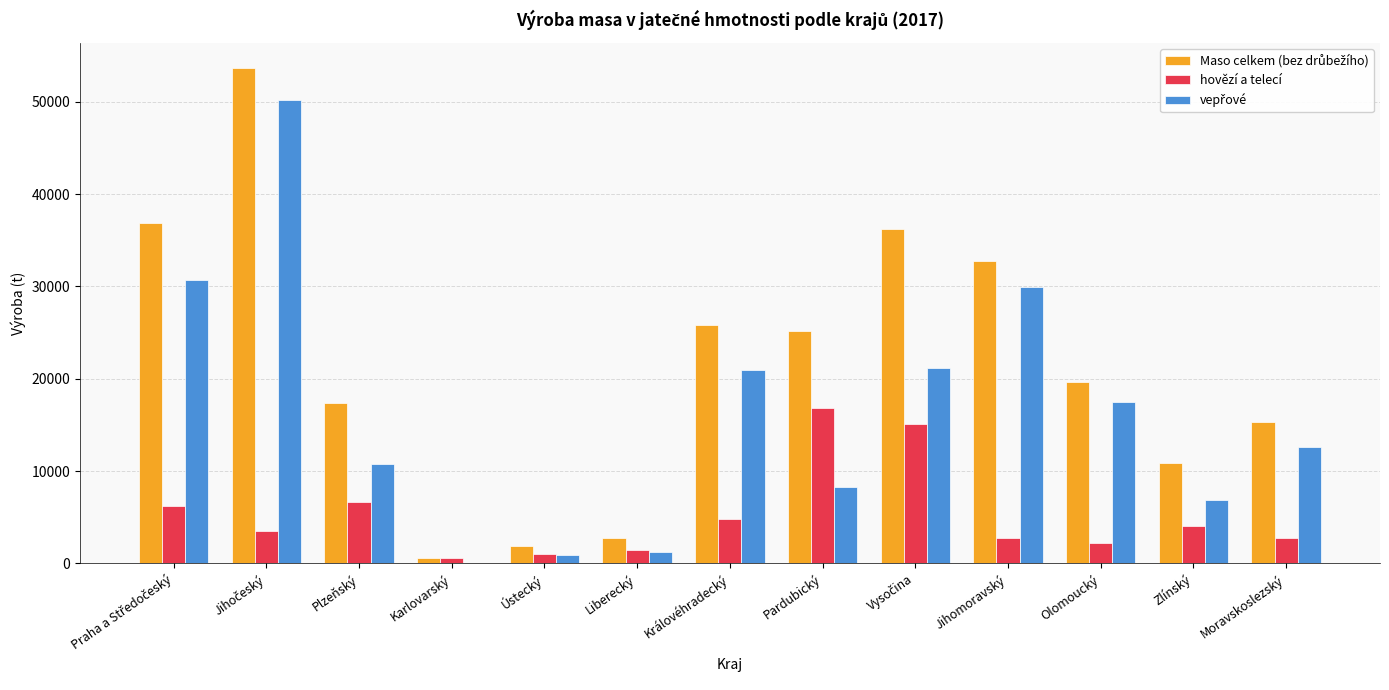

The hovězí a telecí series shows 11221 at Plzeňský. True or false?

False